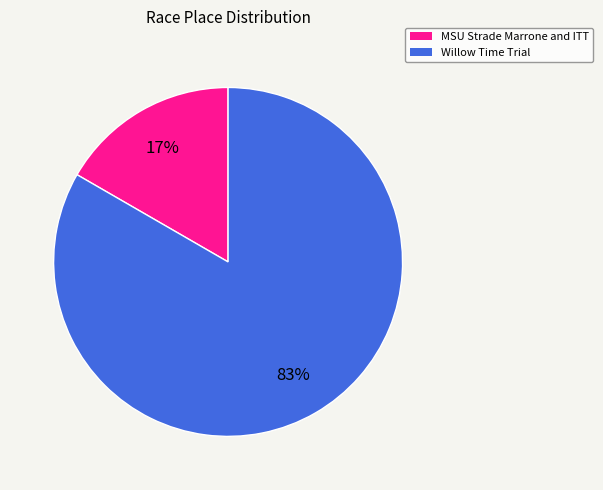

Between MSU Strade Marrone and ITT and Willow Time Trial, which is larger?

Willow Time Trial